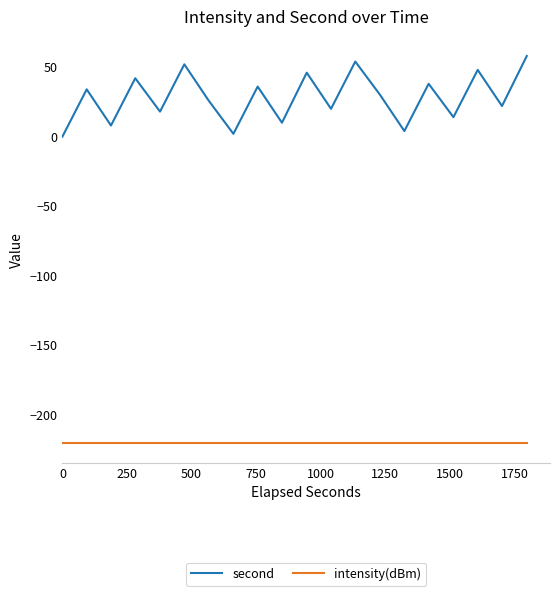

True or false: intensity(dBm) and second cross at least once.

False